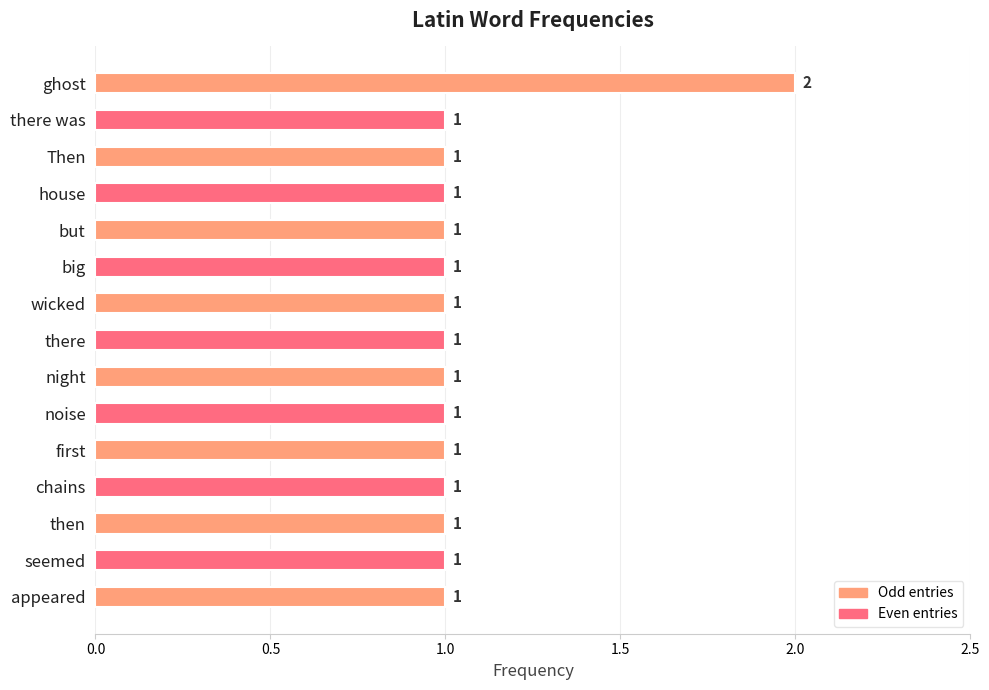

What is the ratio of the value at night to the value at first?

1.0